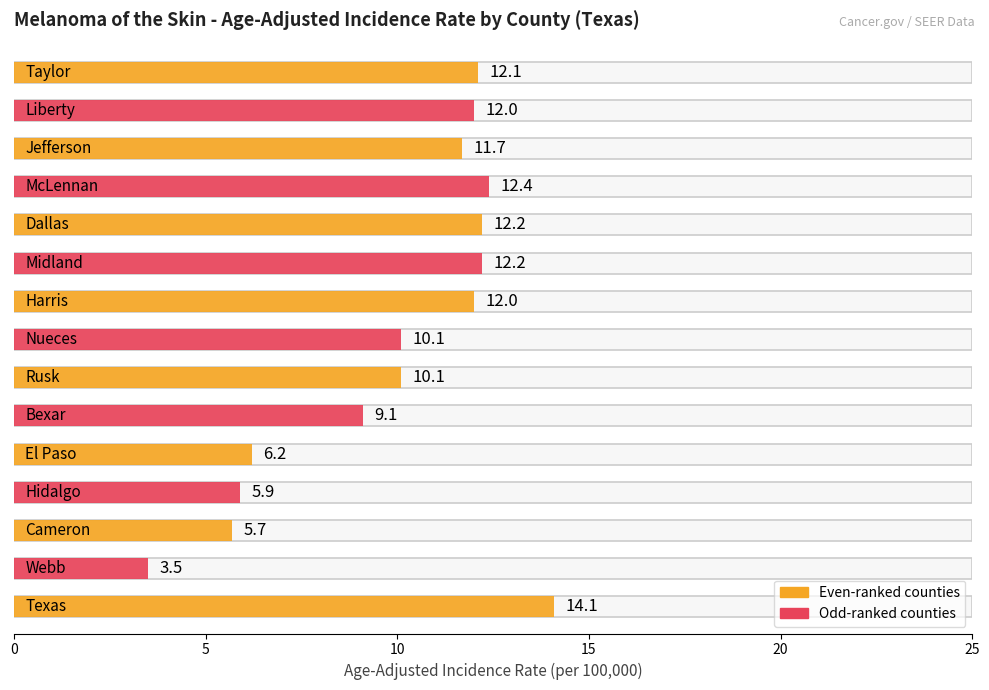

Where is the data nearest to the value 8?

Bexar